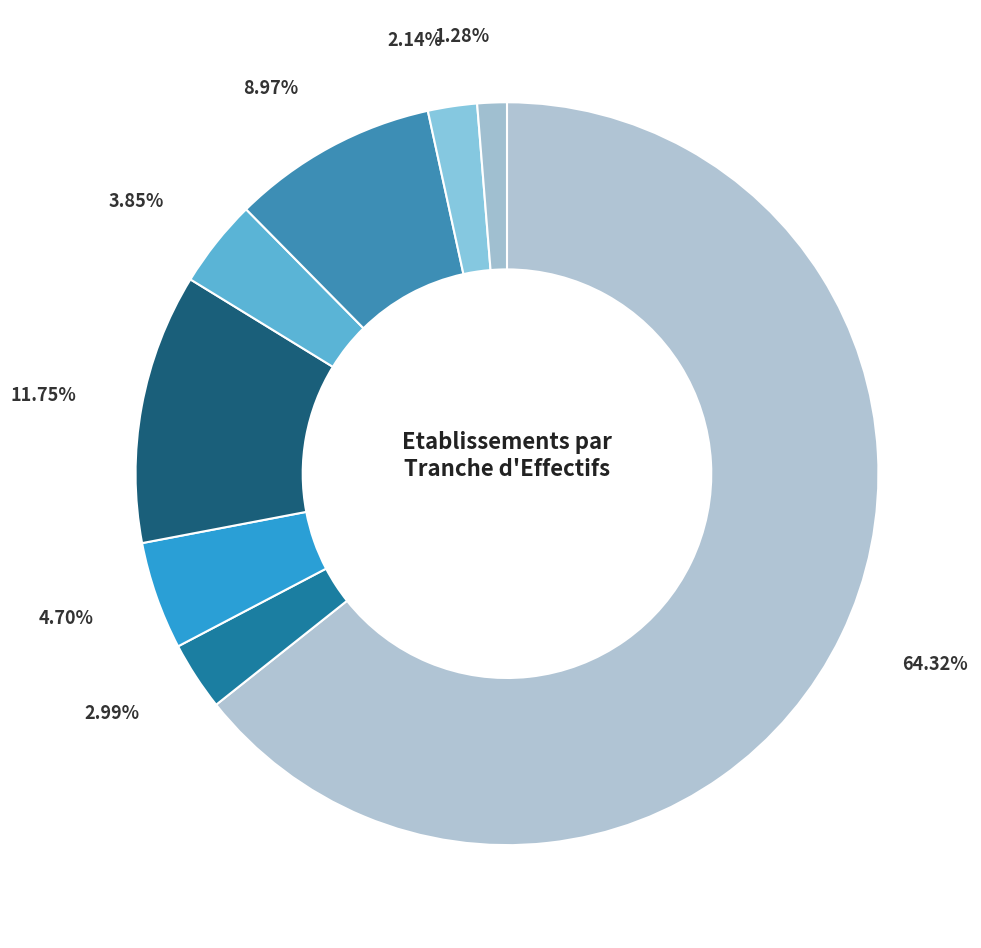

Count the number of slices in the pie.

8